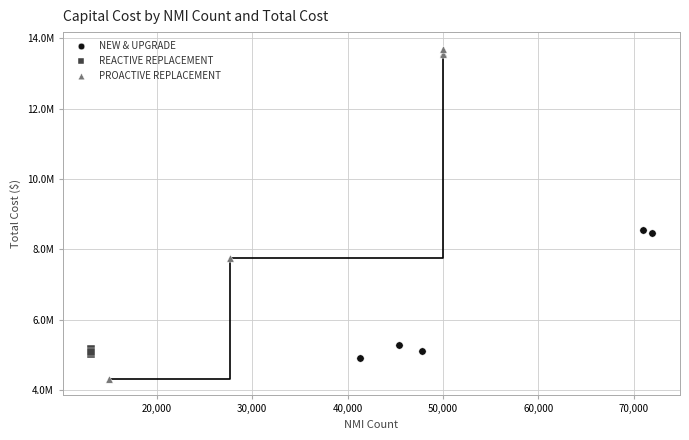

Which series has the largest Y range (max minus min)?

PROACTIVE REPLACEMENT